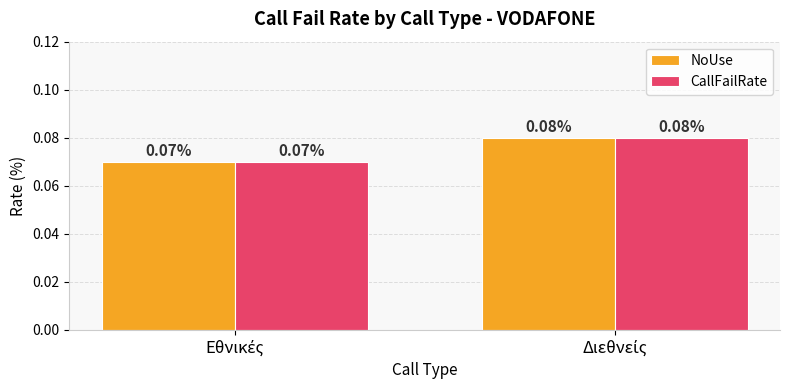

What is the maximum value for CallFailRate?

0.1